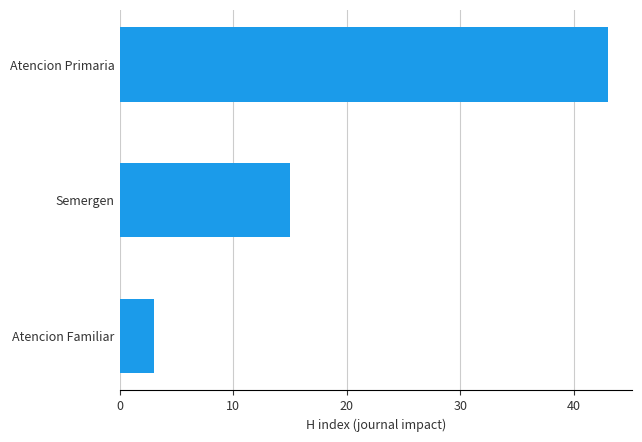

What is the change in value from Atencion Familiar to Semergen?

+12